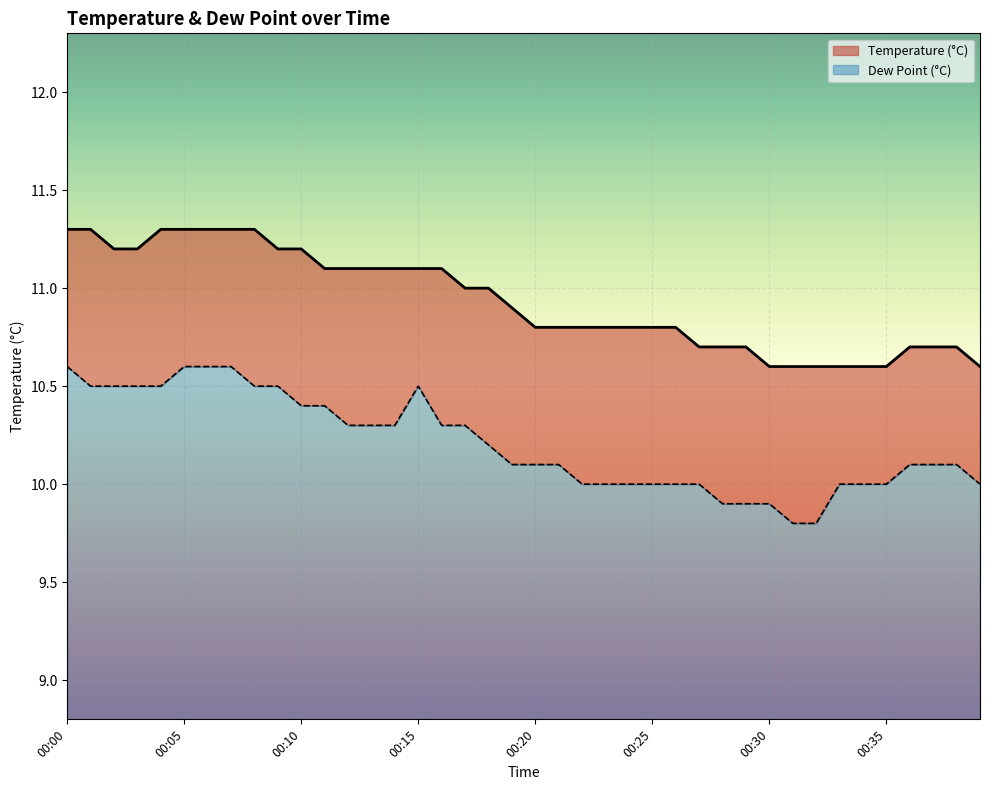

True or false: temp has more than 1 points higher than both neighbors.

False